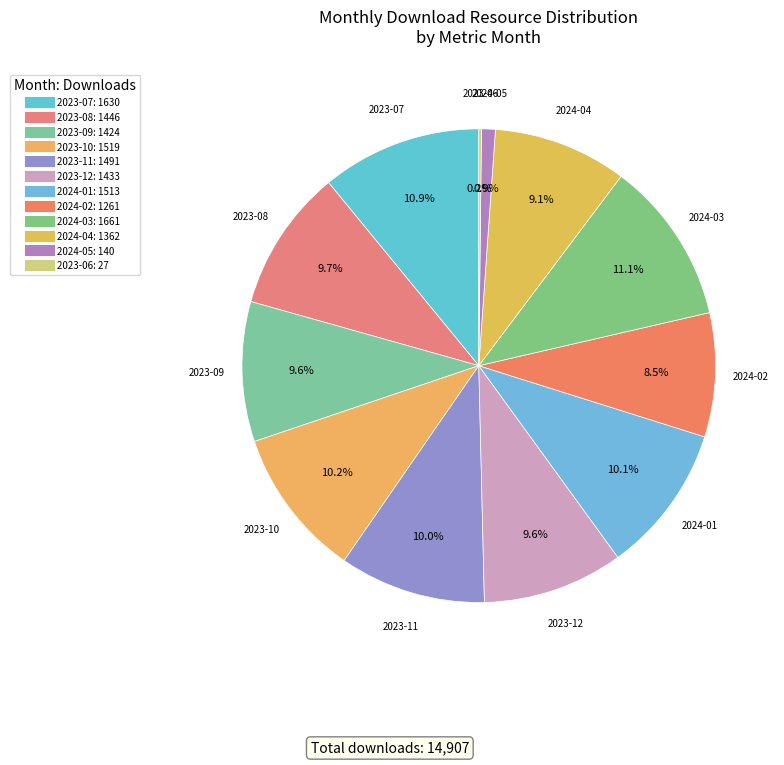

Which has a higher value, 2023-08 or 2024-04?

2023-08